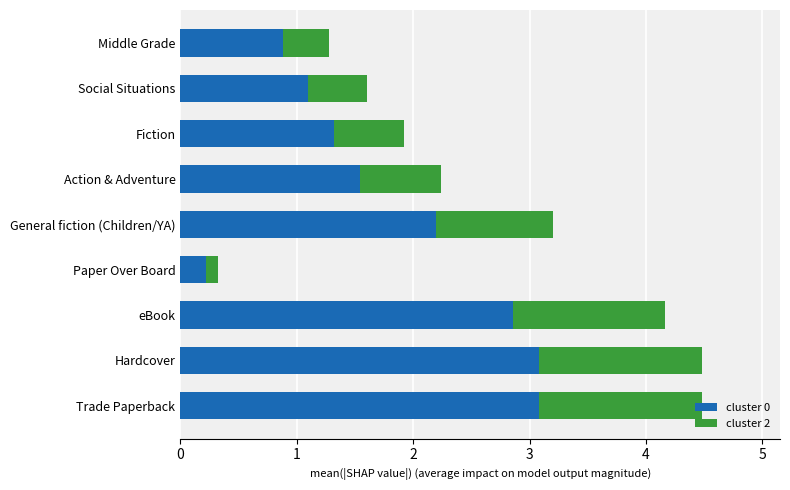

What are all the series names shown in the legend?

cluster 0, cluster 2